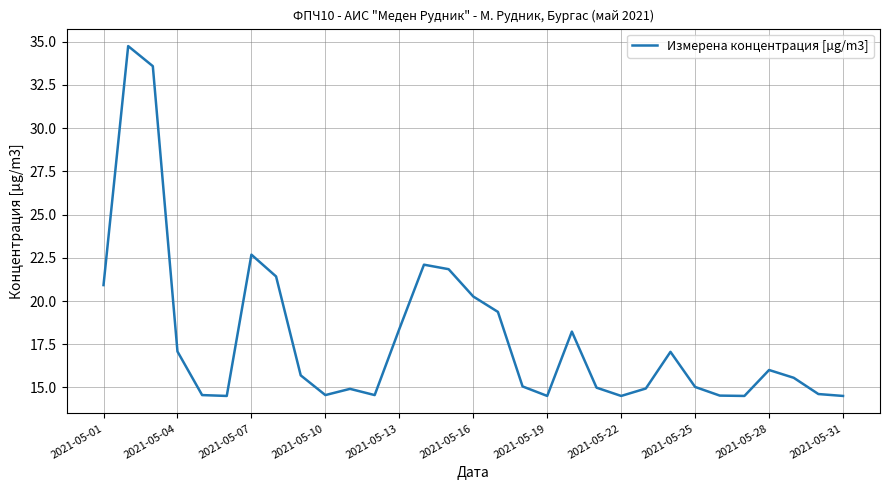

What is the maximum value shown in the chart?

34.7